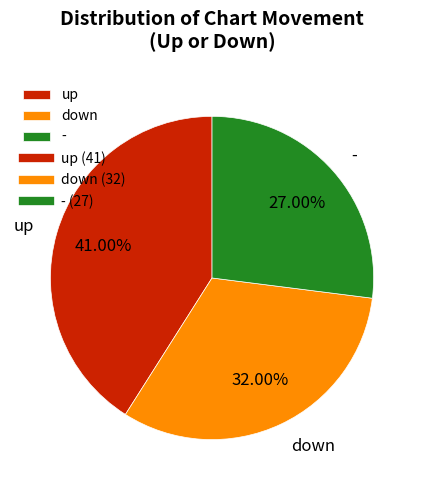

What percentage is the up slice, to the nearest percent?

41%